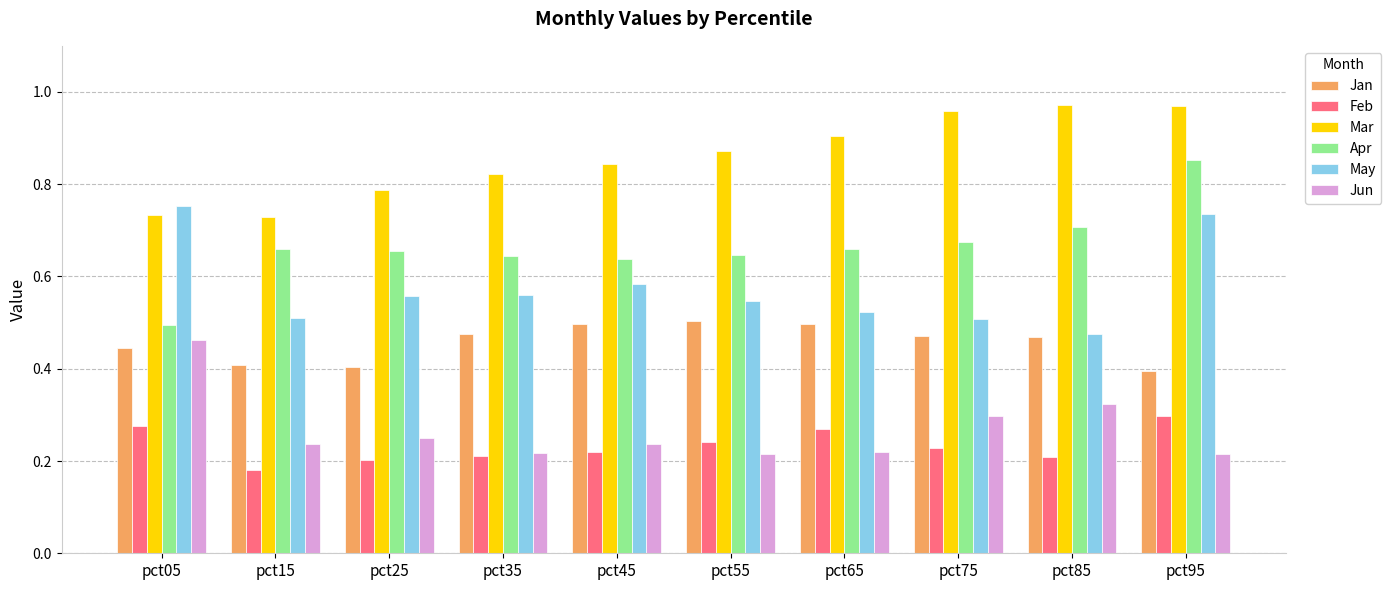

How many series are shown in this chart?

6